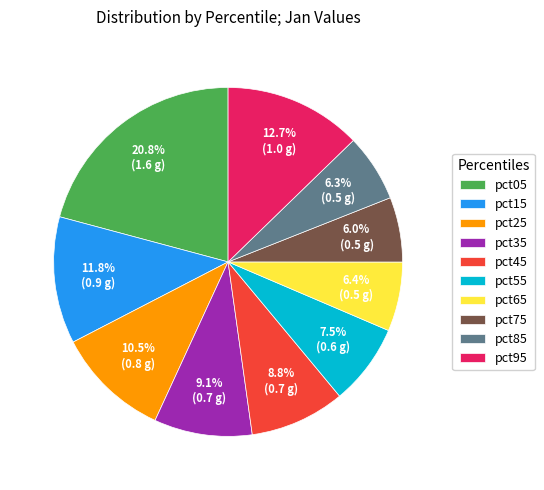

How many segments does this pie chart have?

10